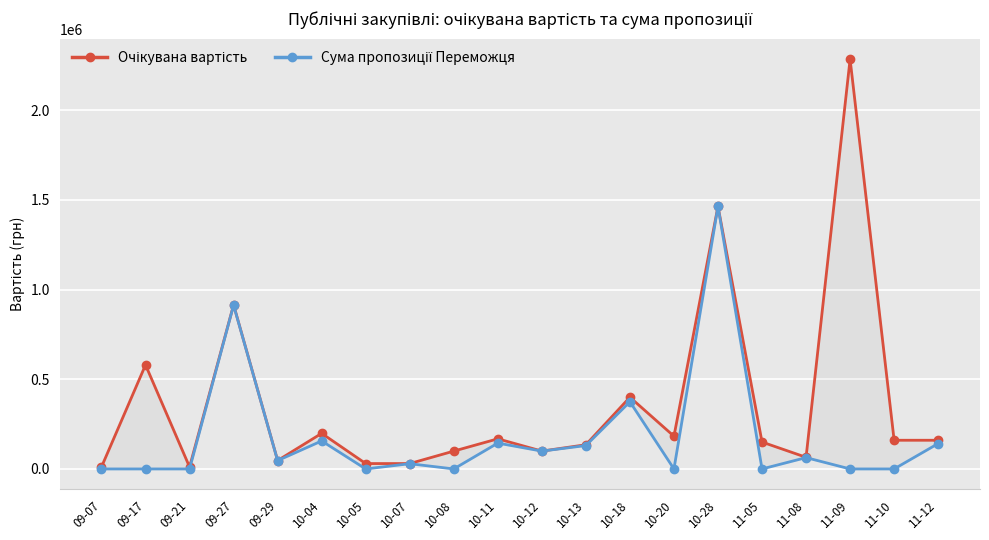

Is the value of Очікувана вартість at 10-28 greater than the value of Сума пропозиції Переможця at 10-12?

Yes